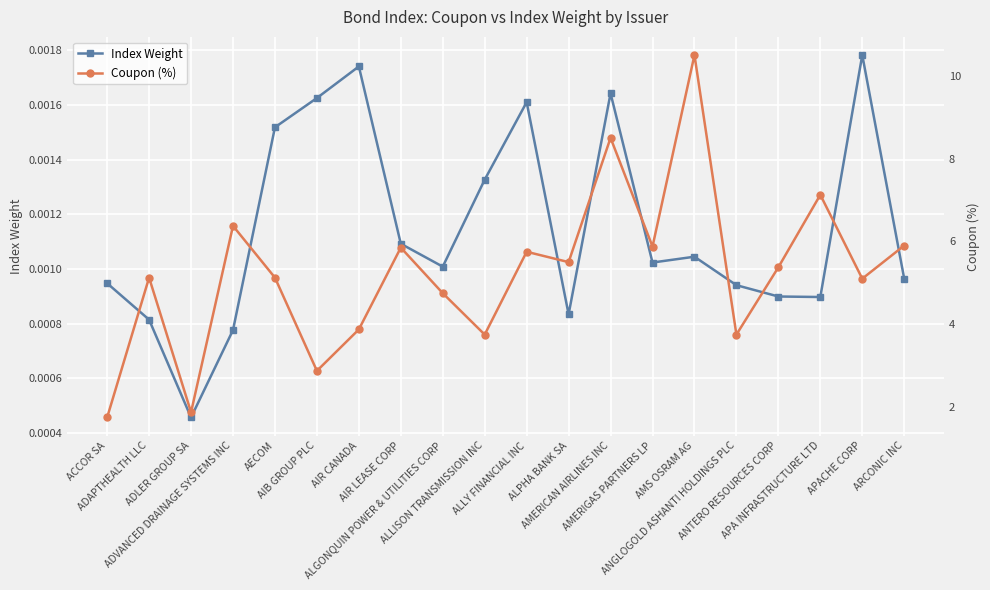

At which label does Coupon (%) reach its peak?

AMS OSRAM AG